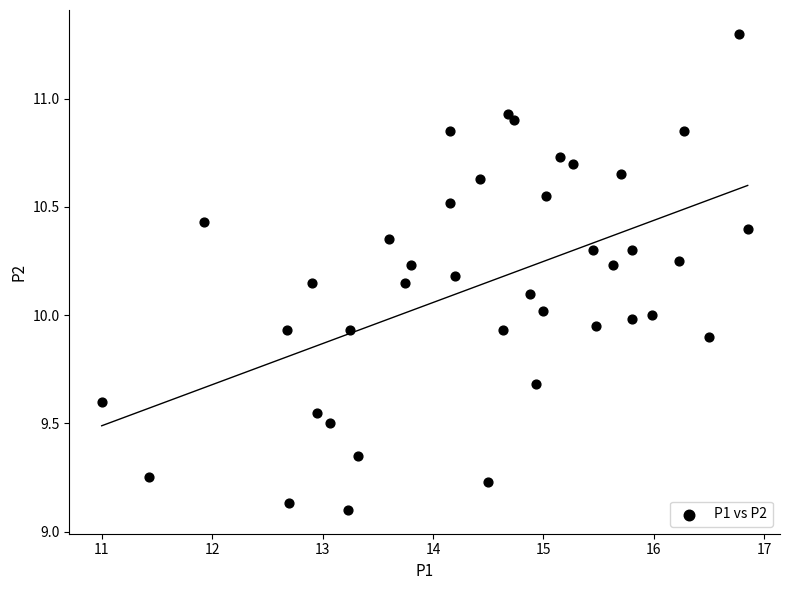

What is the range of X values (max minus min)?

5.9